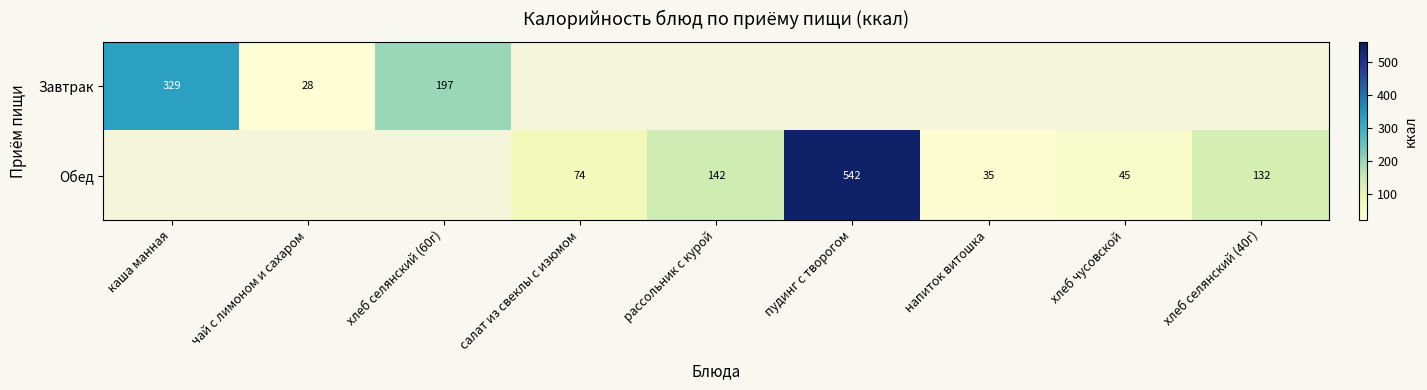

How many values in the Обед series exceed 45?

4